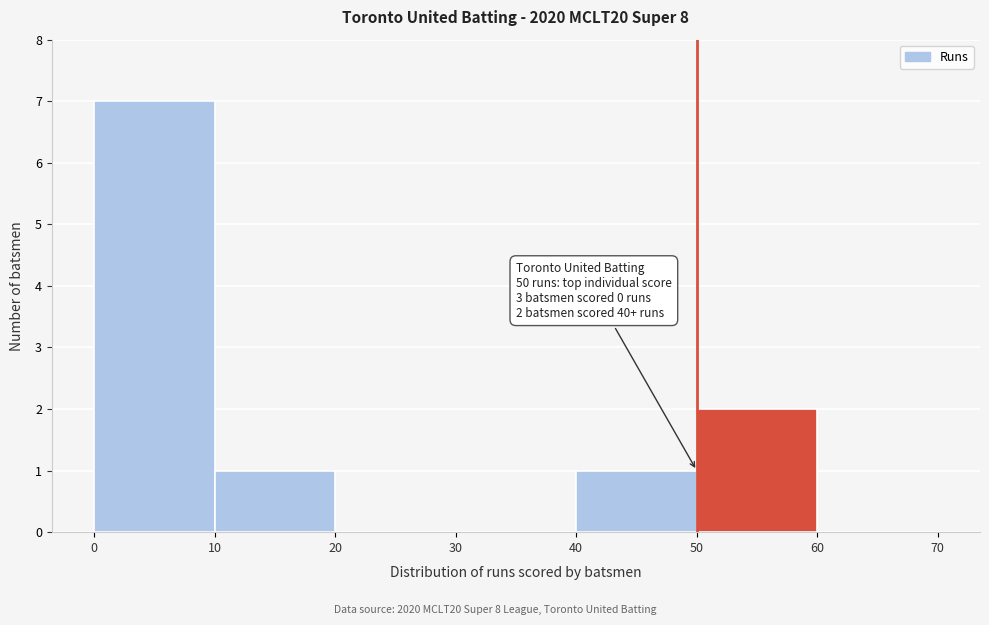

Which range on the x-axis has the tallest bar?

0 to 10